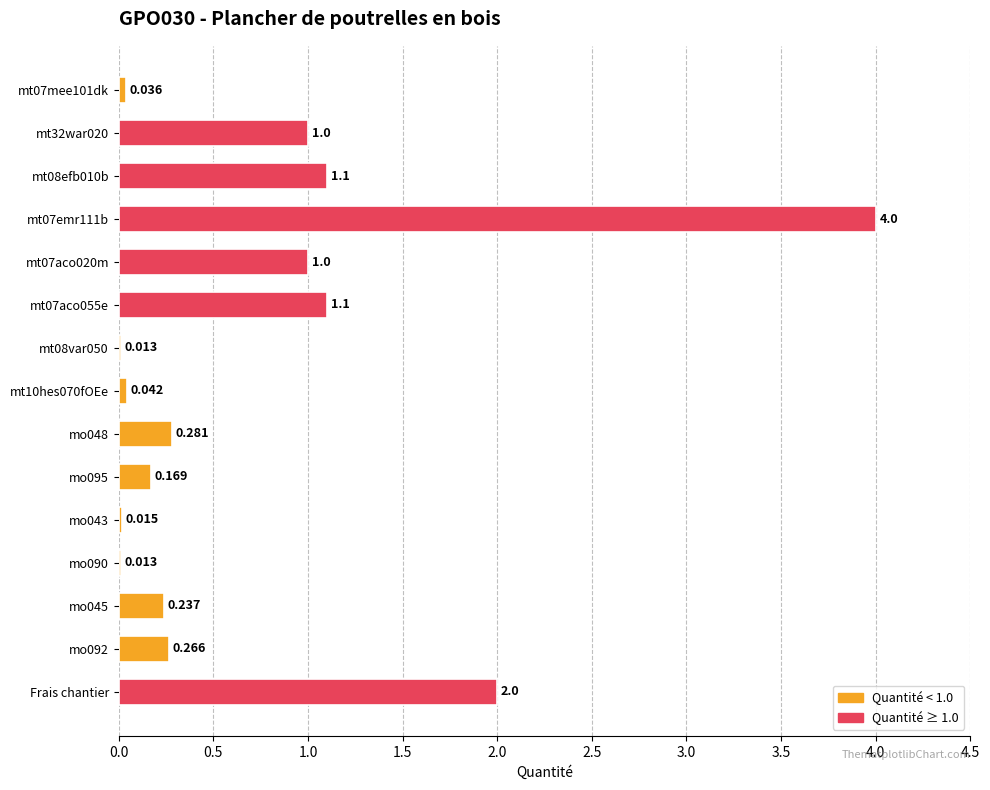

At which label is the value closest to 2?

Frais chantier